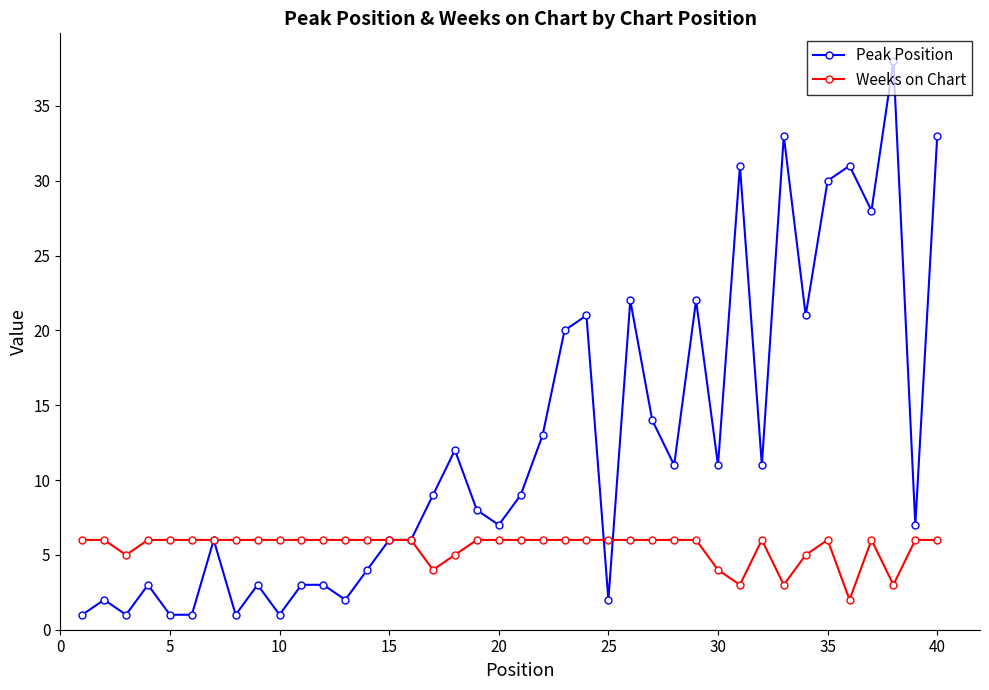

What is the greatest value displayed?

38